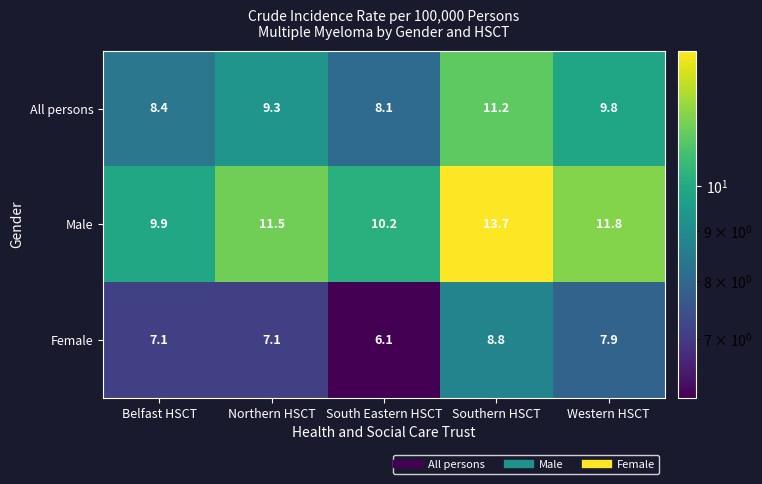

Where is All persons nearest to the value 9?

Northern HSCT